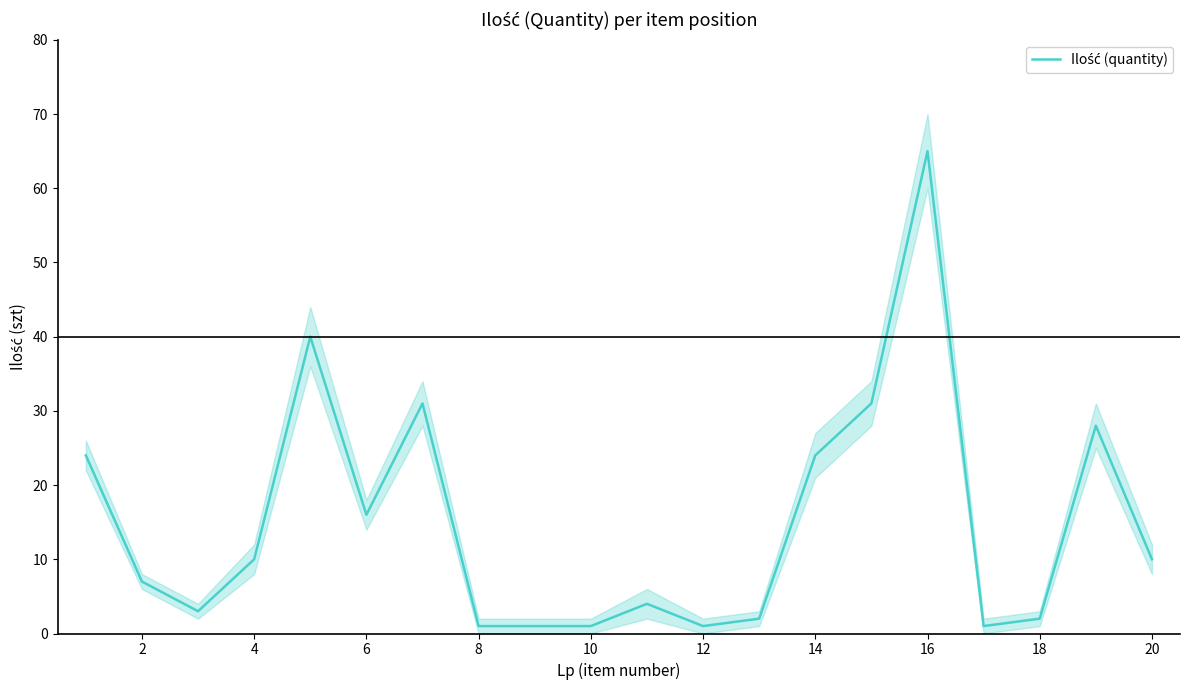

The chart shows a value of 25 at 6. True or false?

False